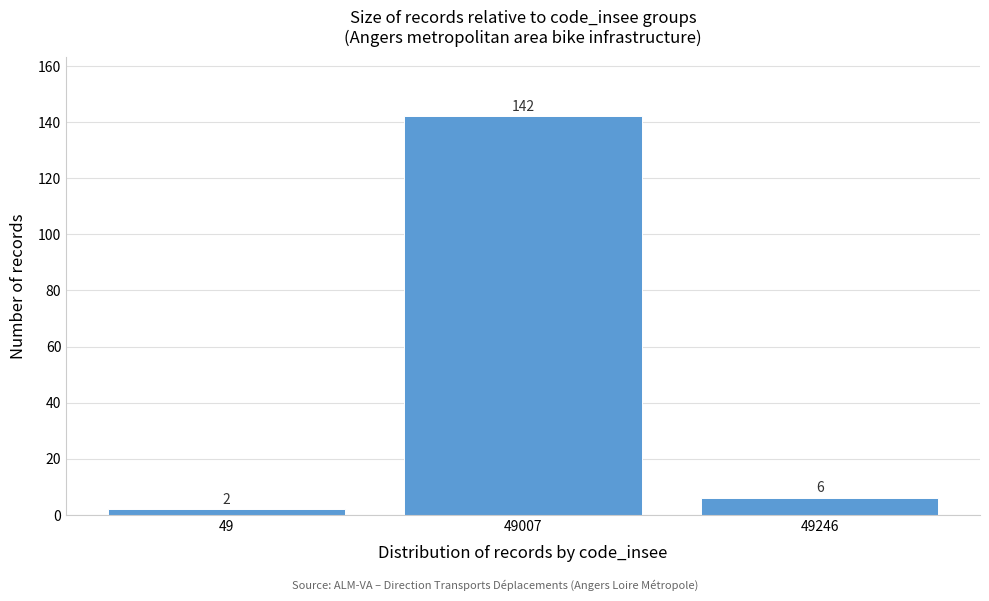

Reading left to right, what are all the values shown in this chart?

49=2	49007=142	49246=6